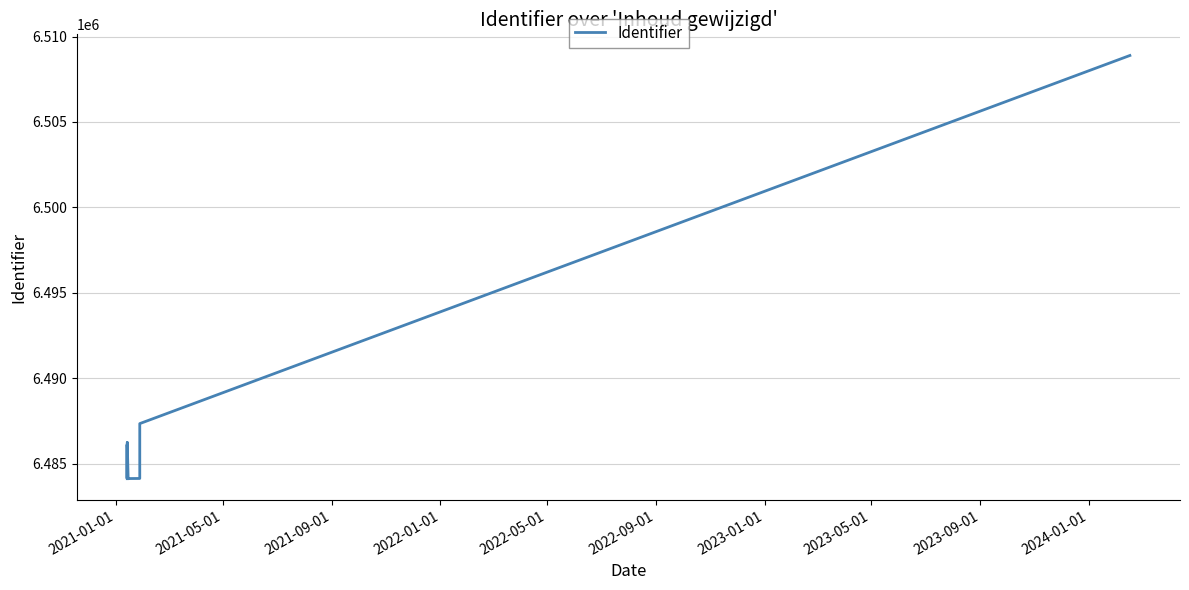

Reading left to right, what are all the values shown in this chart?

6484115	6486097	6484120	6486231	6484125	6486102	6484126	6486140	6484116	6484117	6484118	6484119	6484123	6484128	6487340	6508893